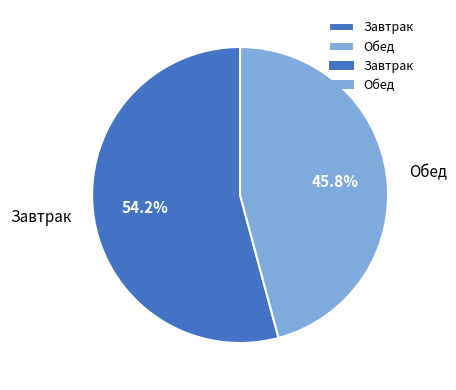

Which slice is the smallest?

Обед